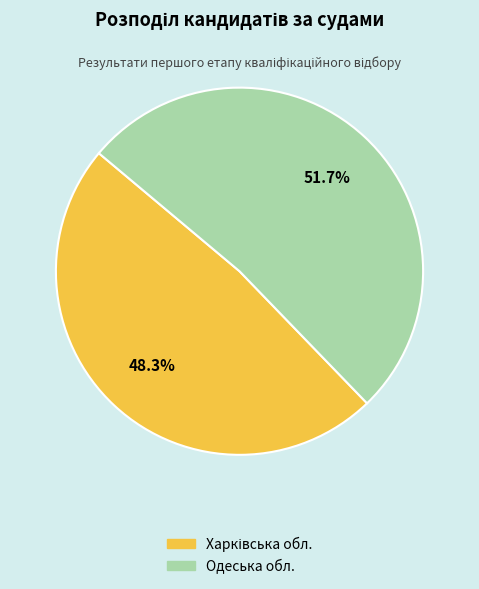

To the nearest percent, what is the difference between the largest and smallest slice percentages?

3%